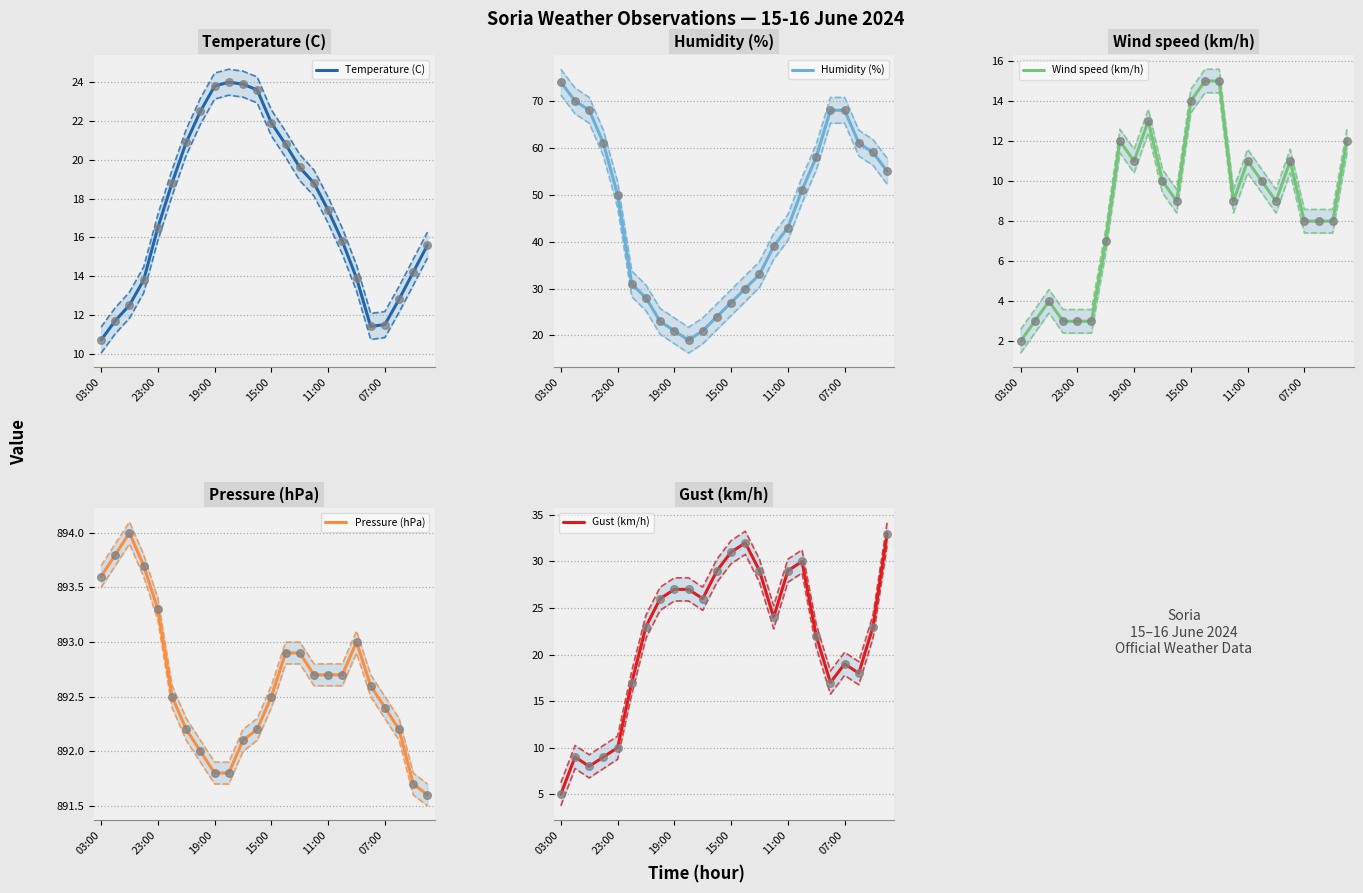

What are all the series names shown in the legend?

Temperature (C), Humidity (%), Wind speed (km/h), Pressure (hPa), Gust (km/h)